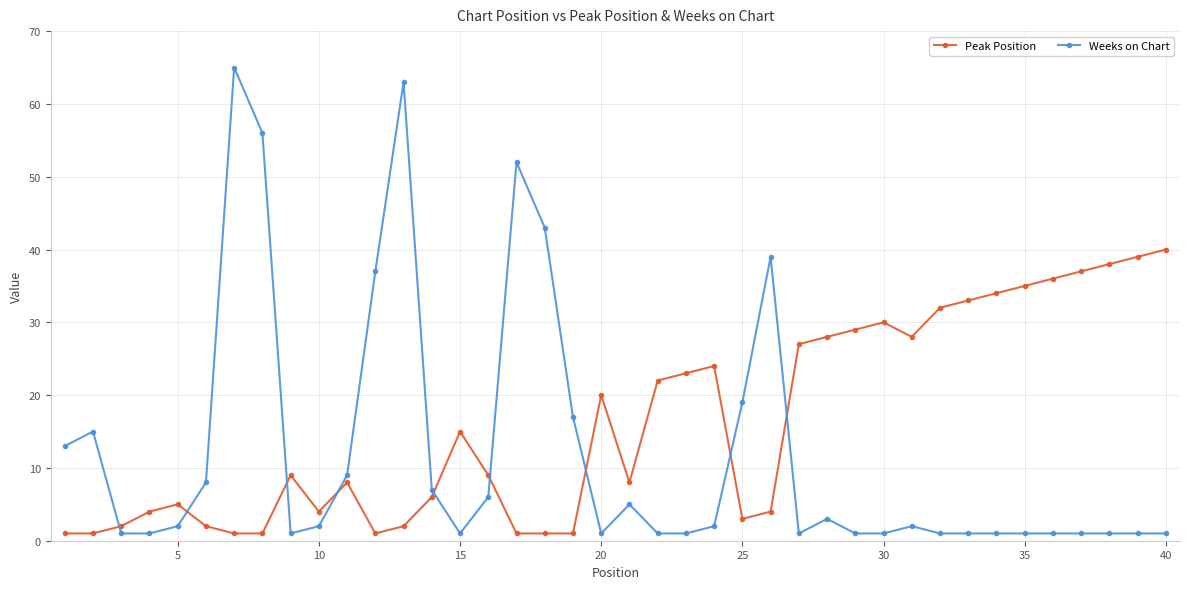

What is the value of the Peak Position point at the 16th from the left?

9